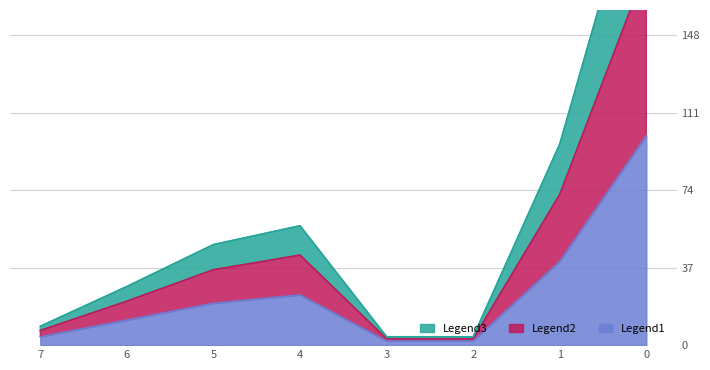

True or false: Legend2 and Legend1 intersect in this chart.

False